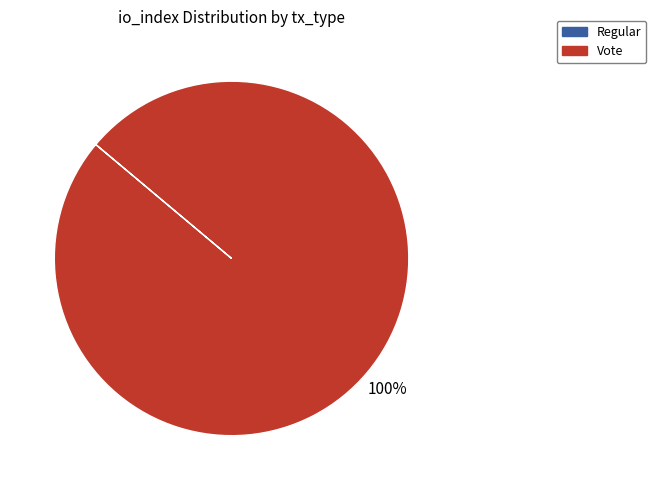

Is there a majority slice in this chart?

Yes